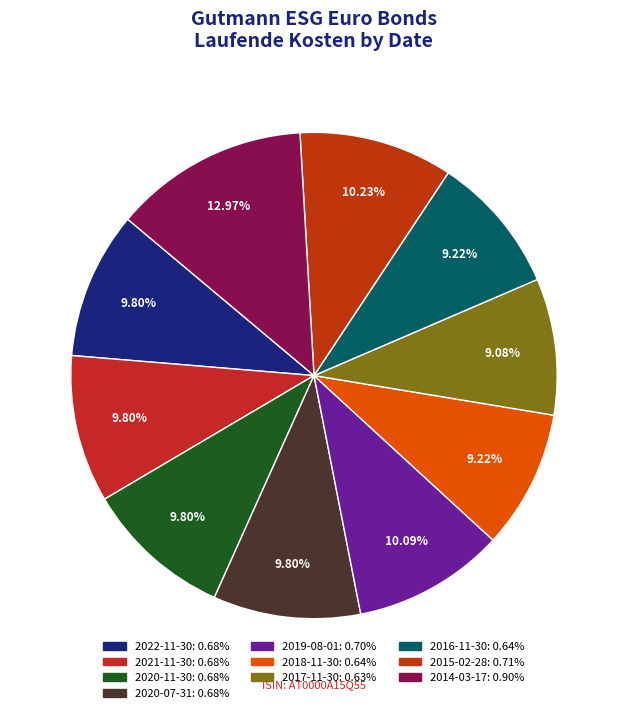

What is the smallest slice in the pie chart?

2017-11-30